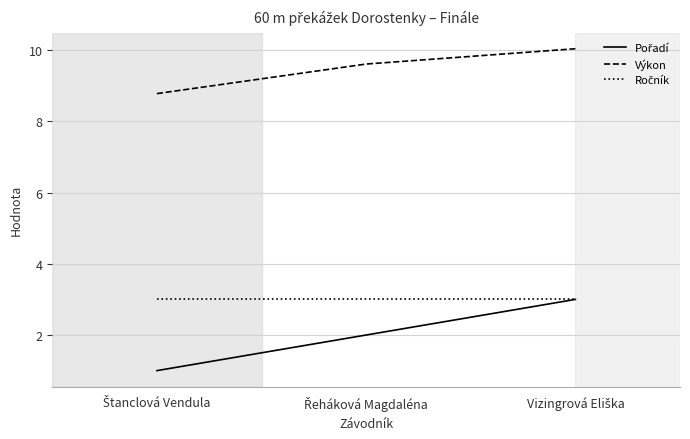

What is the greatest value displayed?

10.0